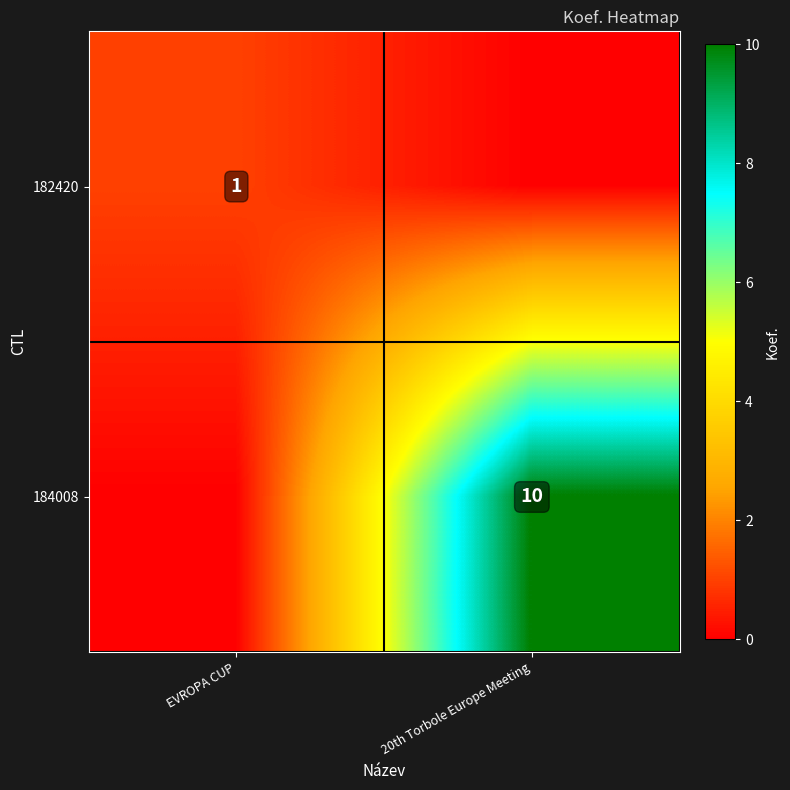

Is it true that 184008 equals 5 at 20th Torbole Europe Meeting?

False